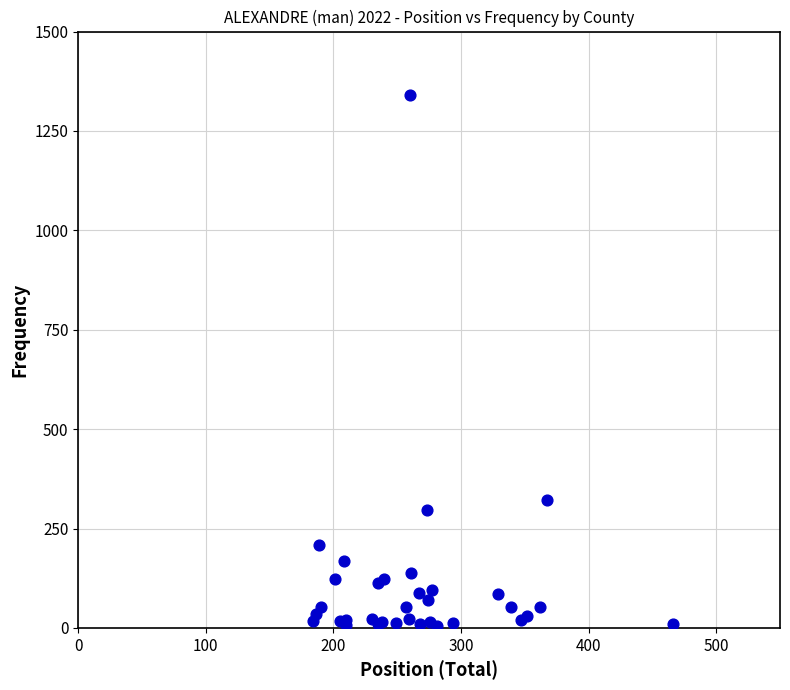

What Y value in the scatter plot is closest to 672?

322